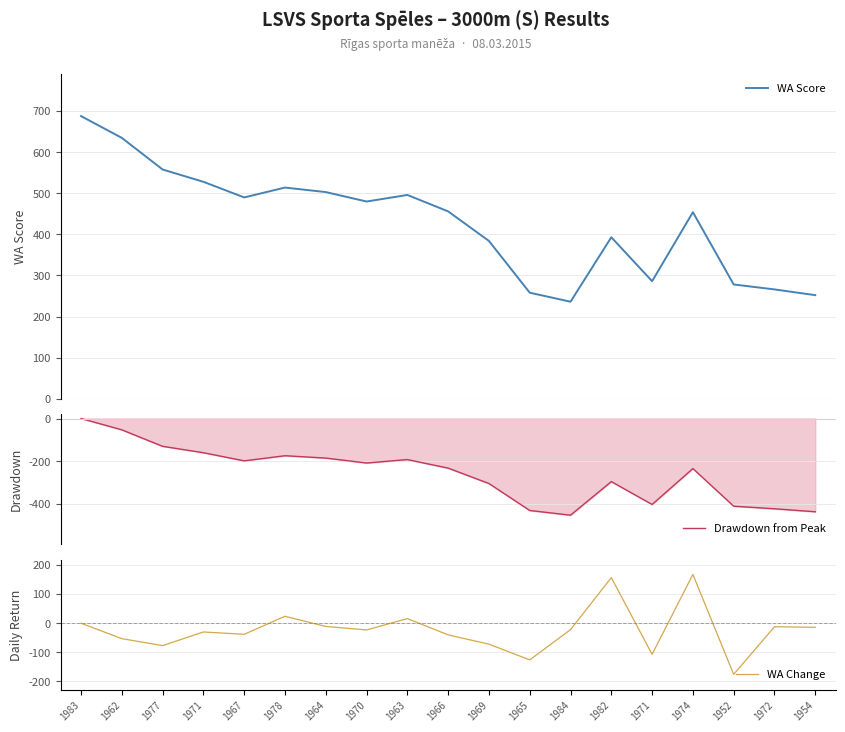

What is the difference between the highest and lowest values at 1984?

688